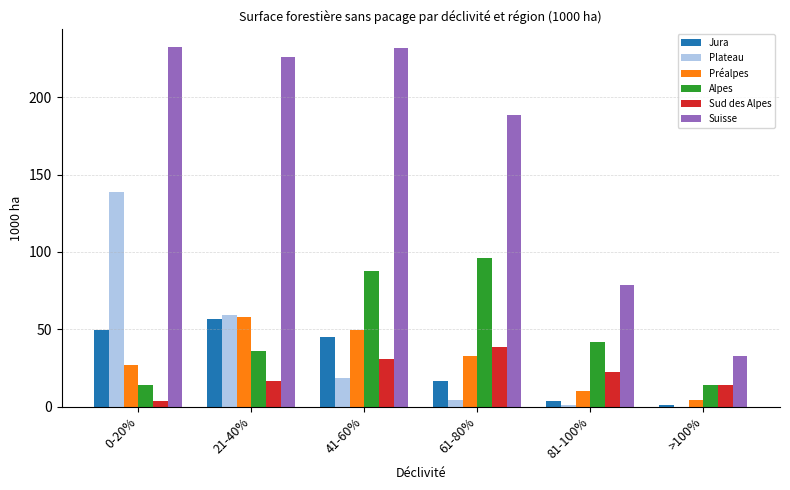

At which label is Plateau closest to 69?

21-40%